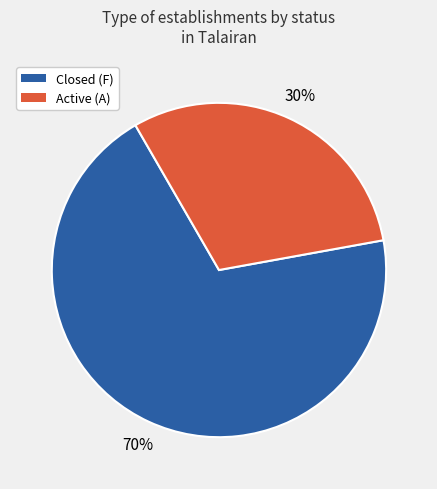

Is there a majority slice in this chart?

Yes